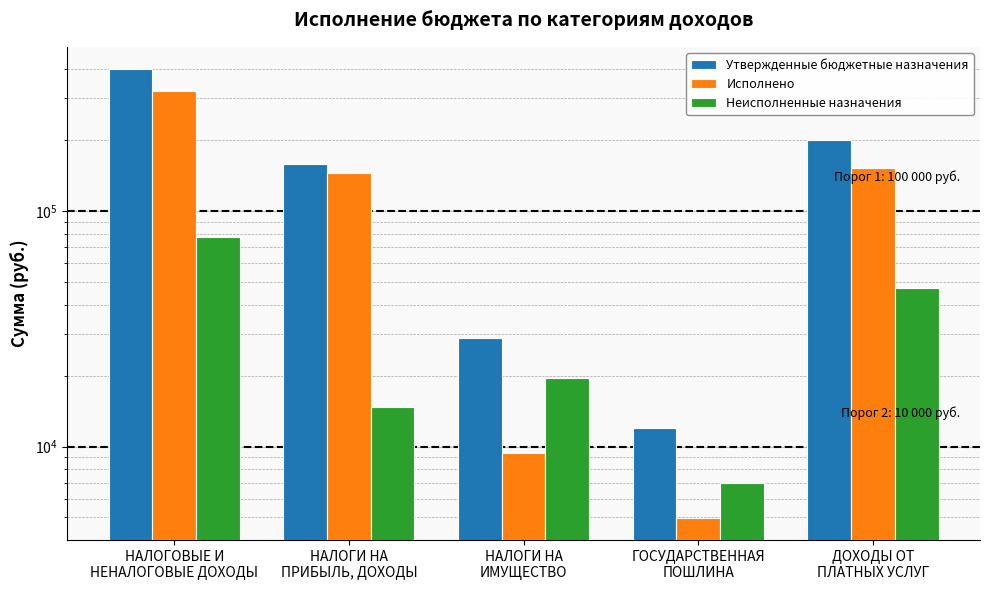

List the series in order of their overall mean, lowest first.

Неисполненные назначения, Исполнено, Утвержденные бюджетные назначения